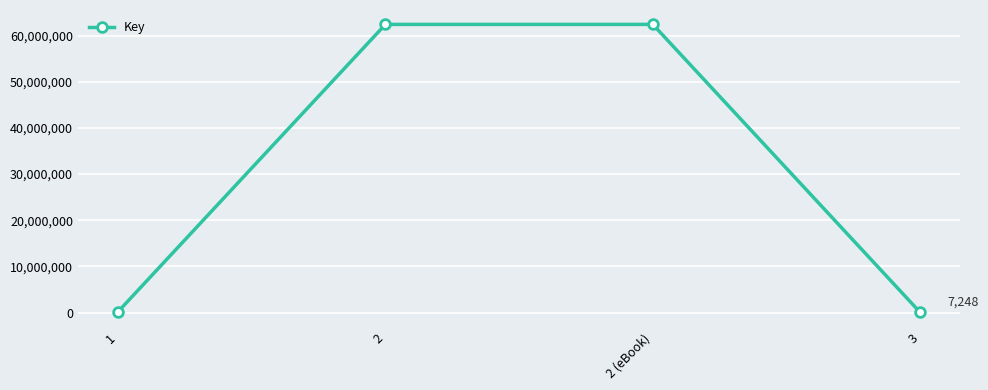

What is the difference between the values at 2 (eBook) and 3?

62396781